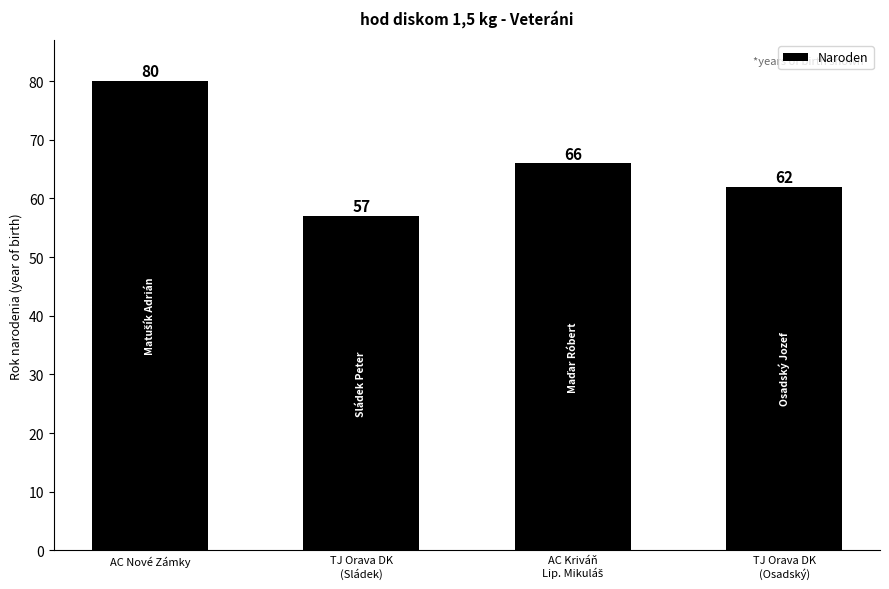

The chart shows a value of 57 at TJ Orava DK
(Sládek). True or false?

True